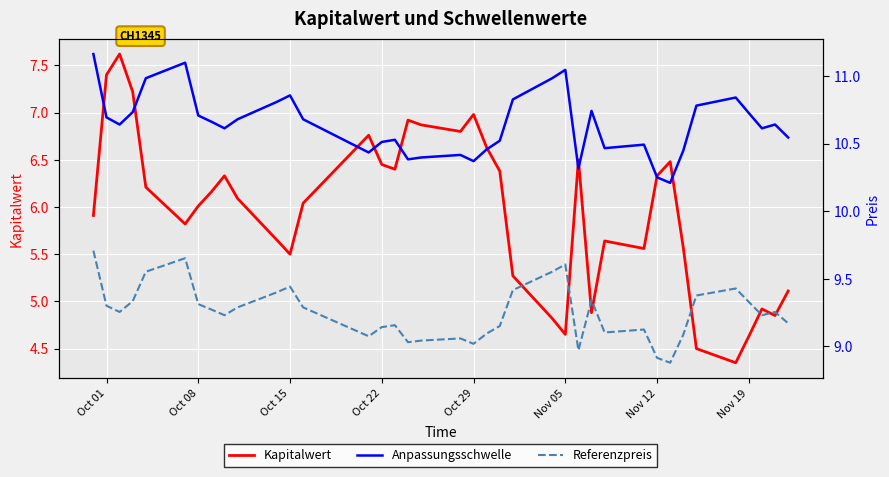

True or false: Kapitalwert and Referenzpreis intersect in this chart.

False